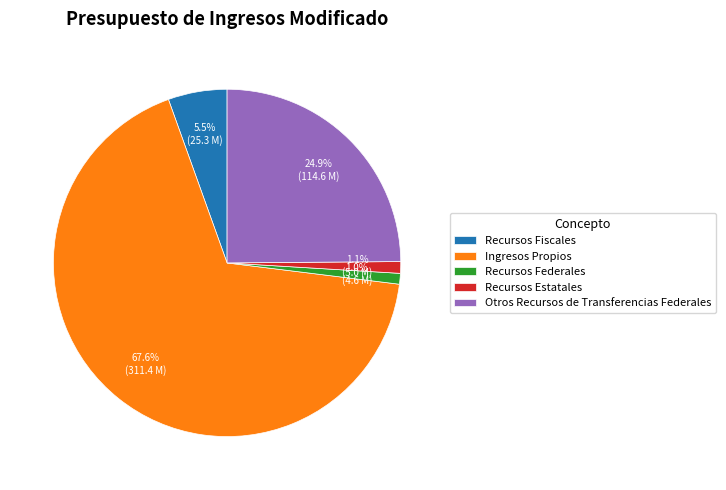

Is it true that Otros Recursos de Transferencias Federales is 12% of the pie?

False